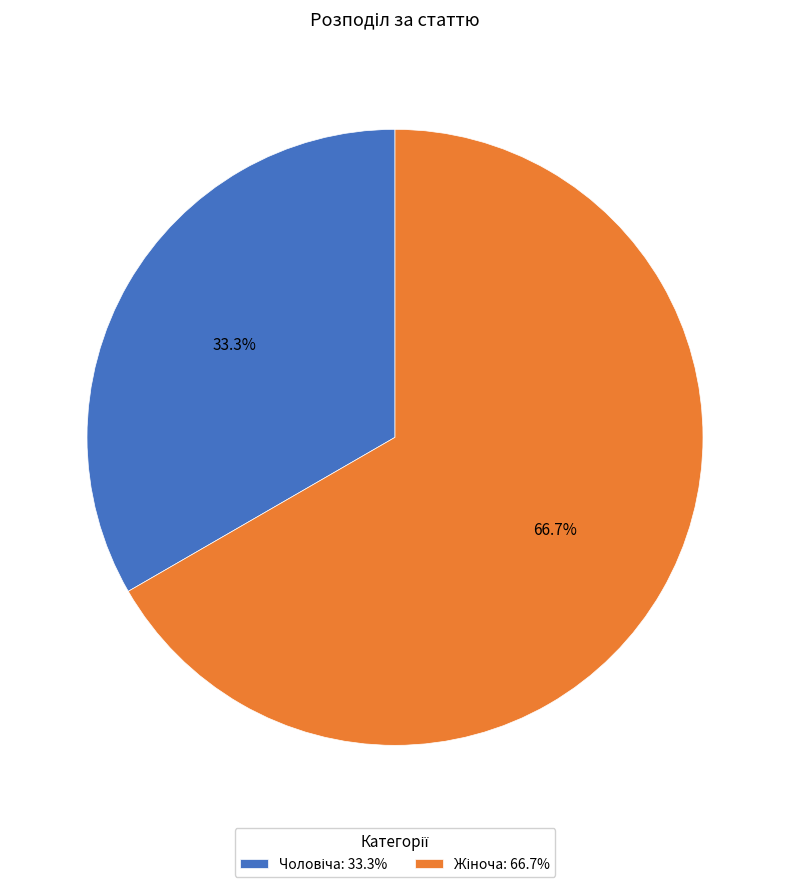

Is there a majority slice in this chart?

Yes